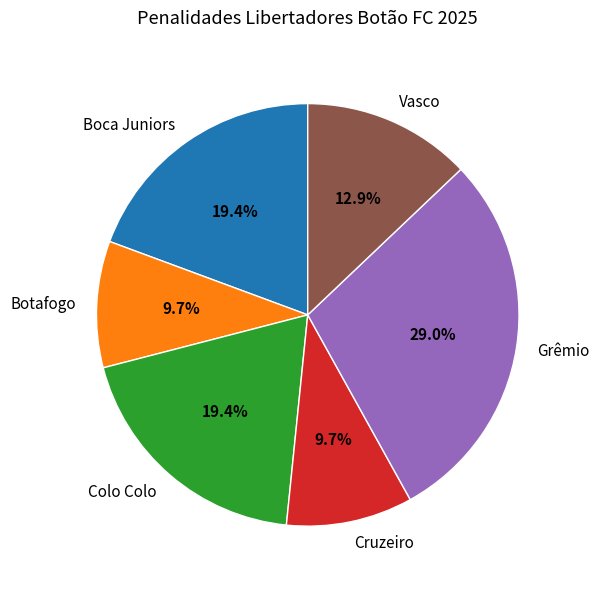

How much of the chart is everything except Grêmio?

71.0%